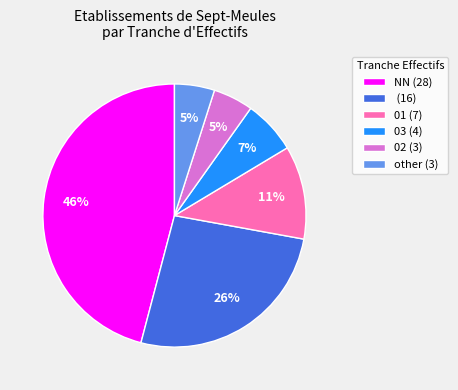

What percentage is the (16) slice, to the nearest percent?

26%